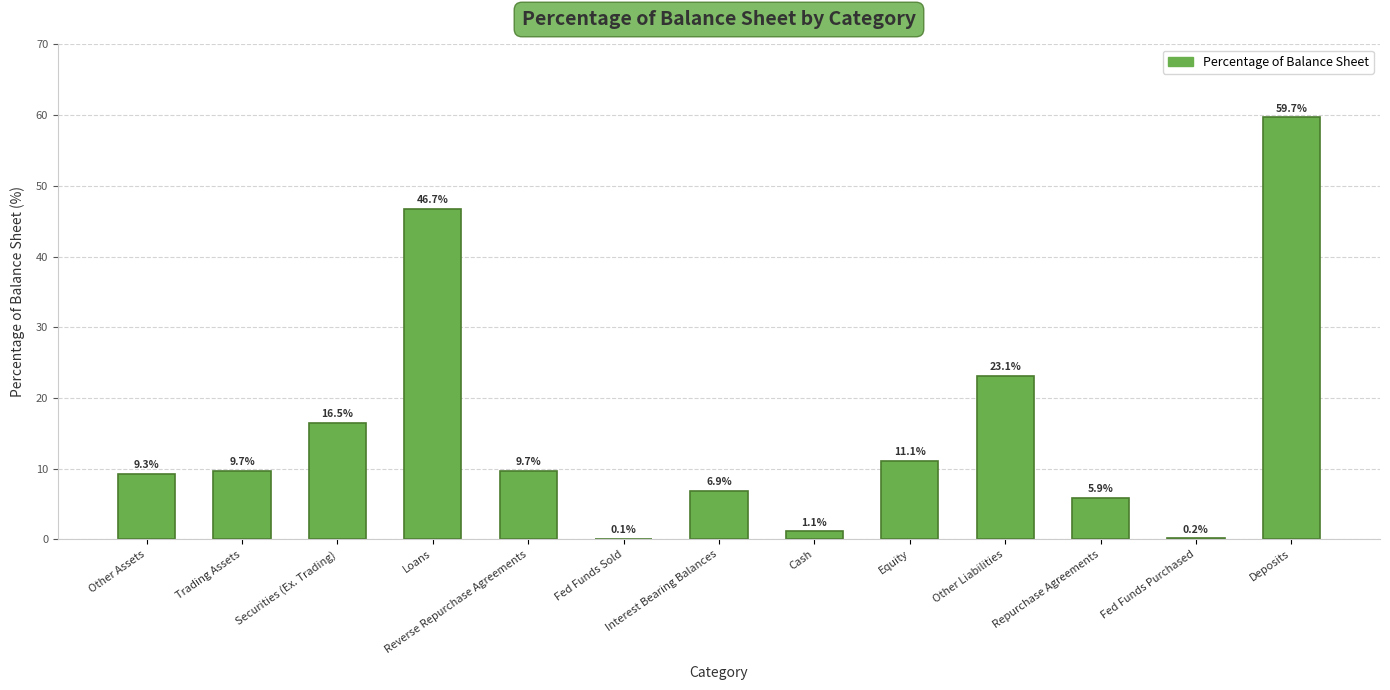

How many values exceed 9?

8